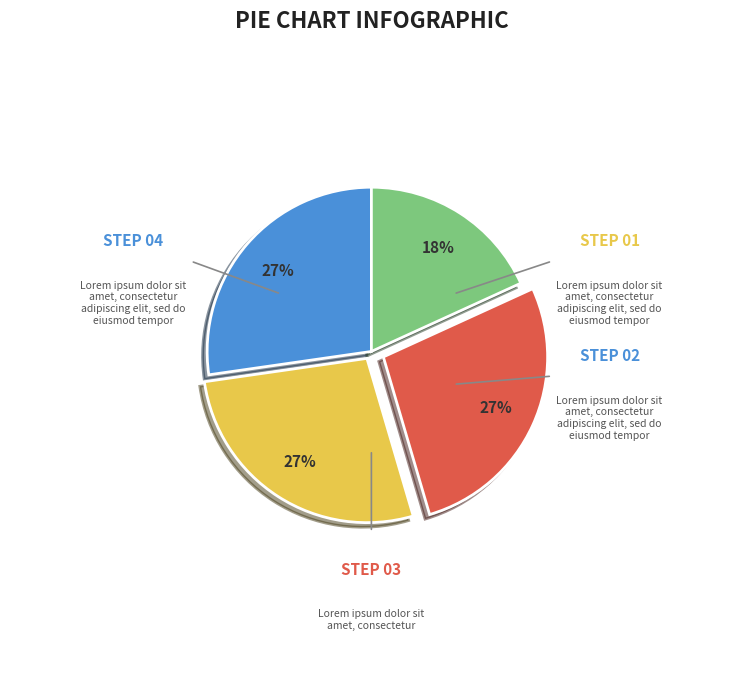

Does any single category account for the majority?

No